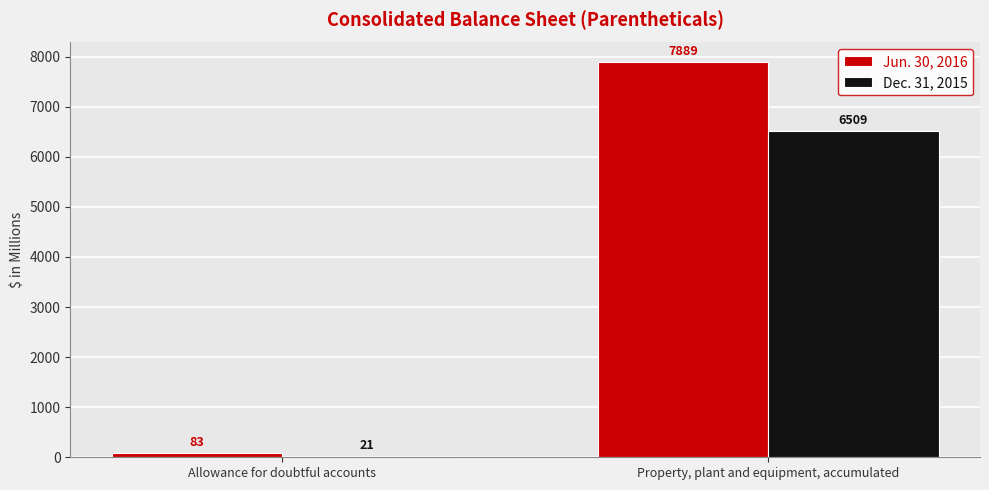

How many groups of bars are there?

2